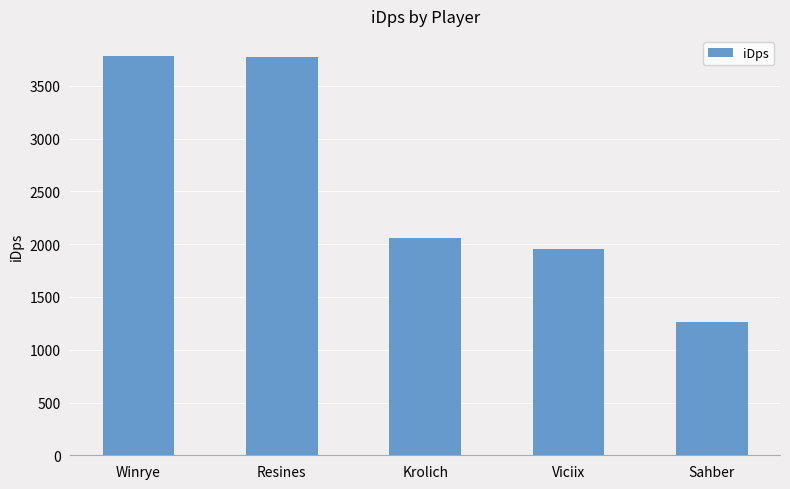

At which label does the data first exceed 2062?

Winrye